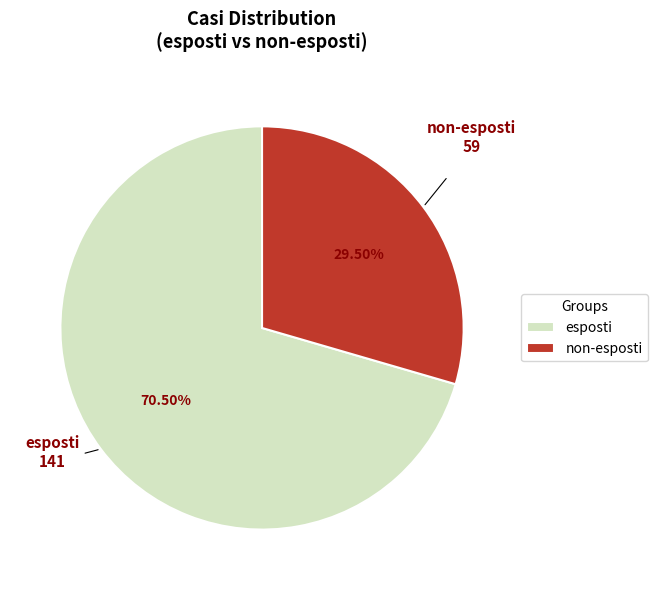

Which has a higher value, esposti or non-esposti?

esposti